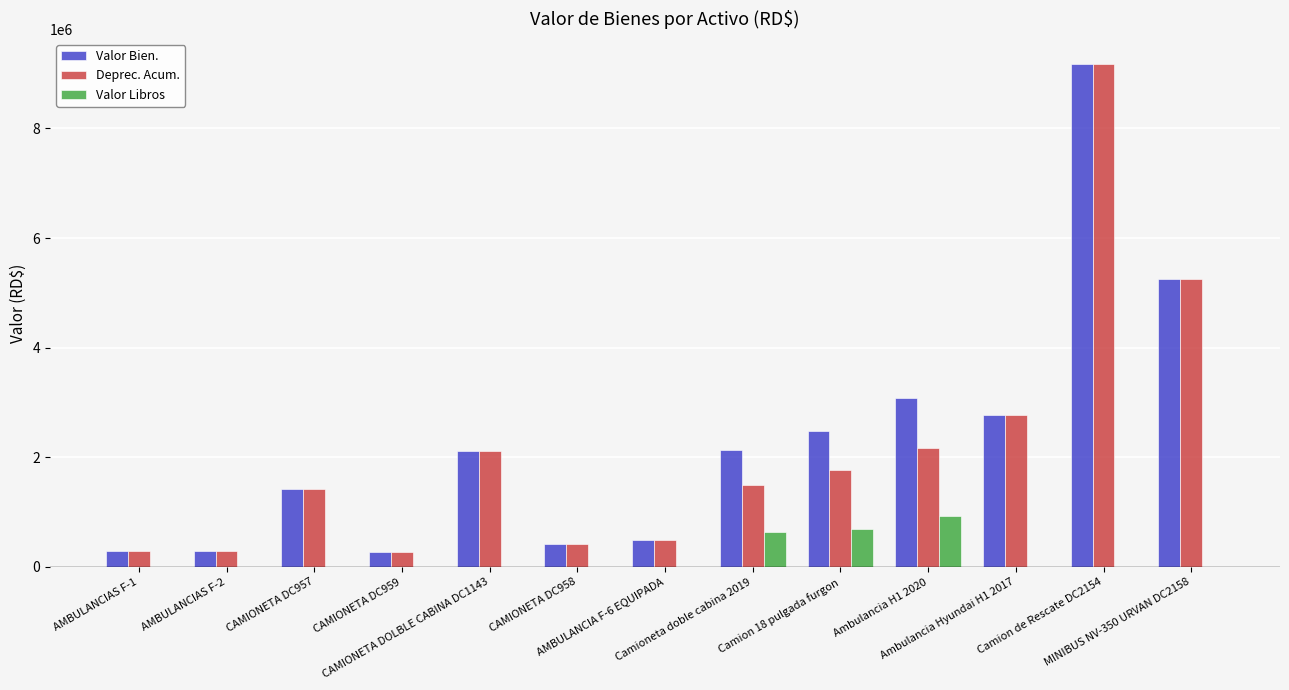

What is the sum of all Valor Bien. values?

30214123.4